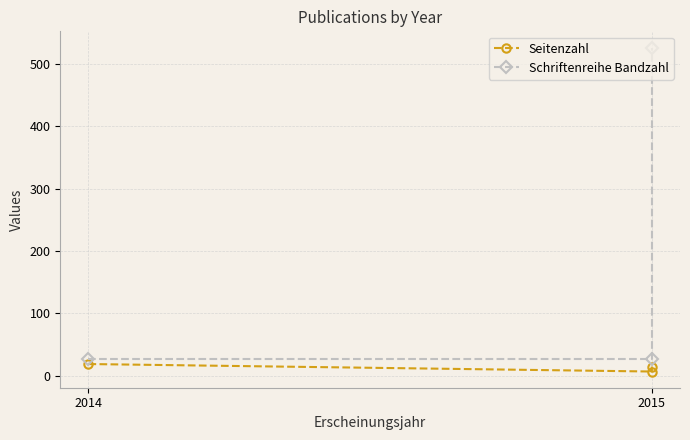

What are all the series names shown in the legend?

Seitenzahl, Schriftenreihe Bandzahl